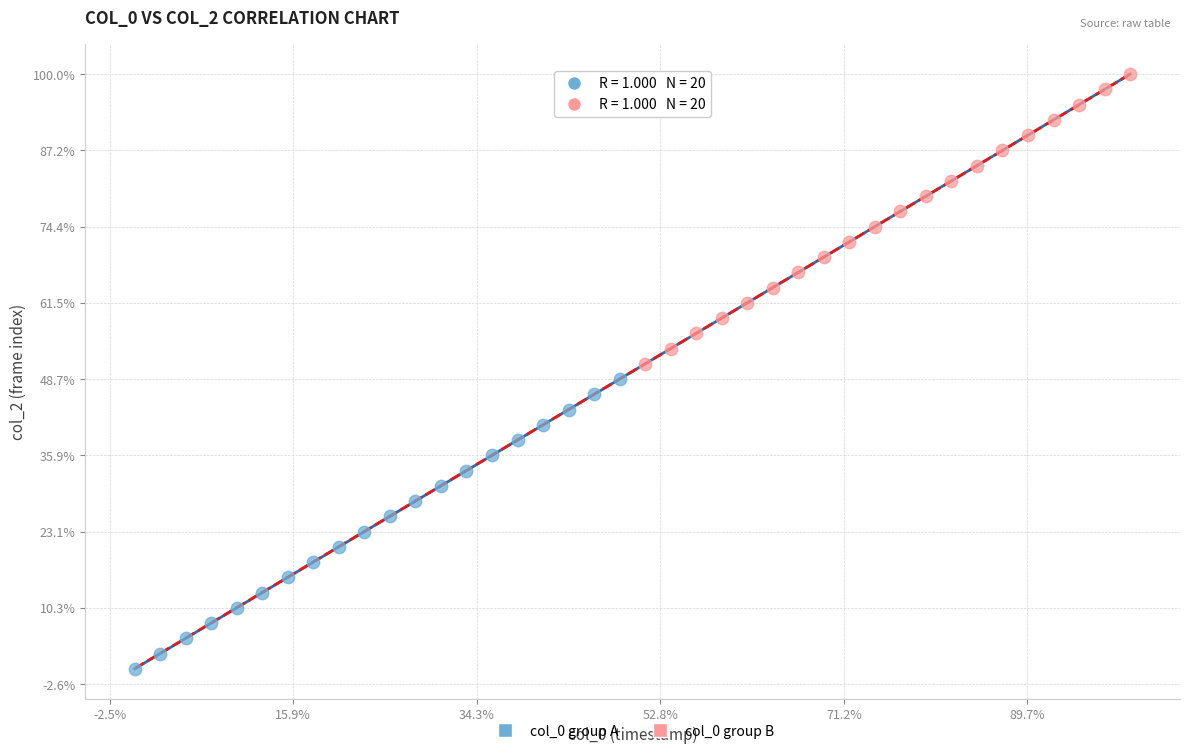

What are all the series names shown in the legend?

col_0 group A, col_0 group B